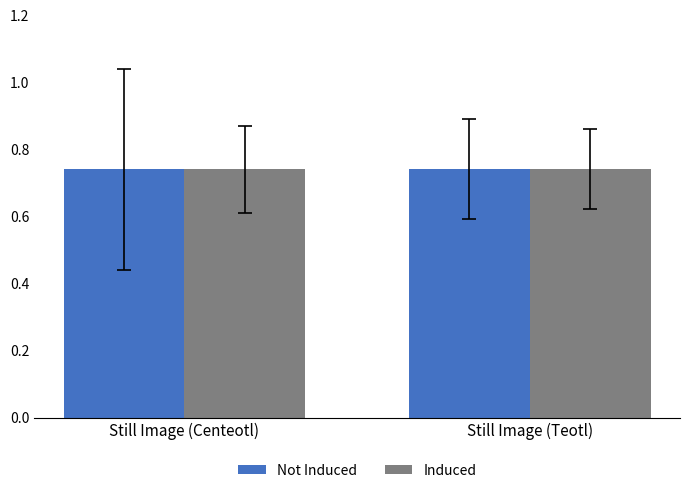

What is the sum of all Induced values?

1.5